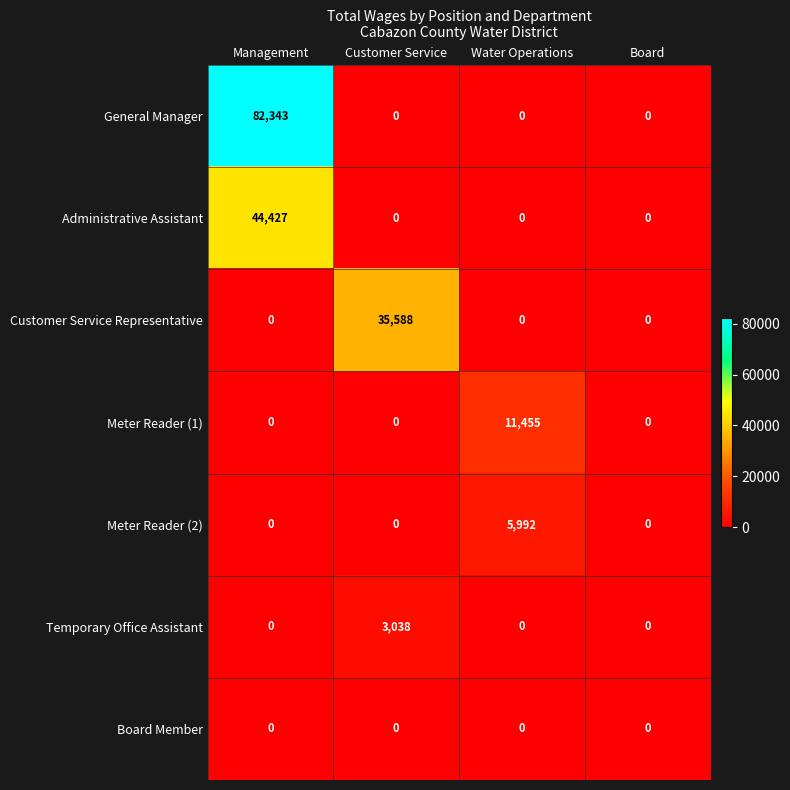

Which series has the widest spread of values?

General Manager